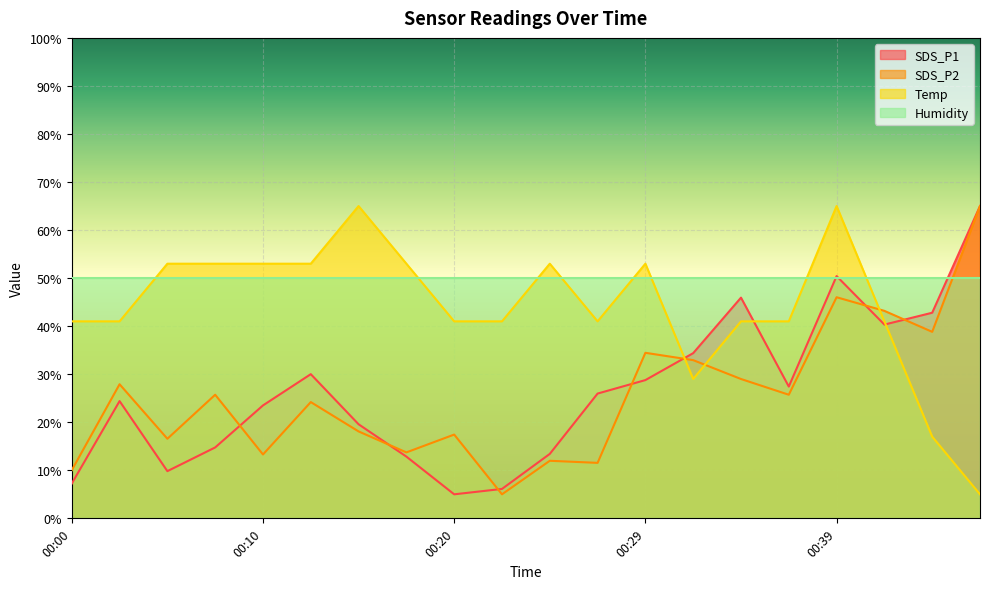

How many interior local valleys does the SDS_P1 series have?

4